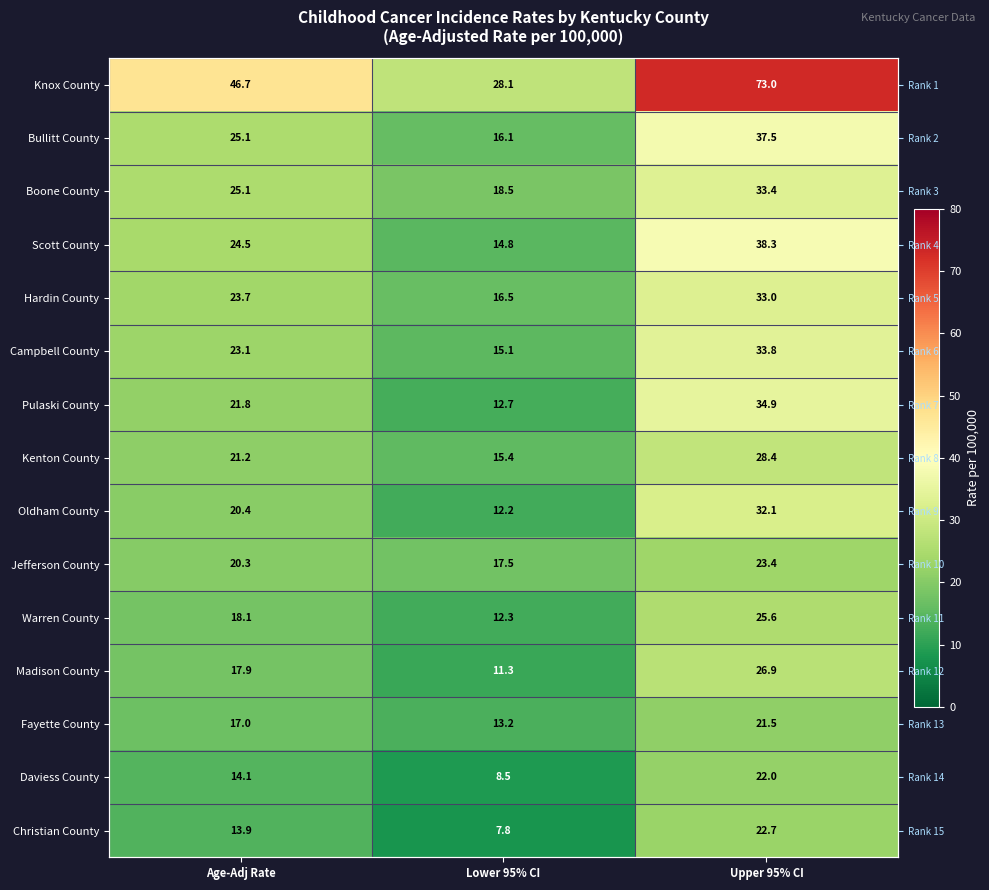

At which category does the chart reach its minimum across all series?

Lower 95% CI